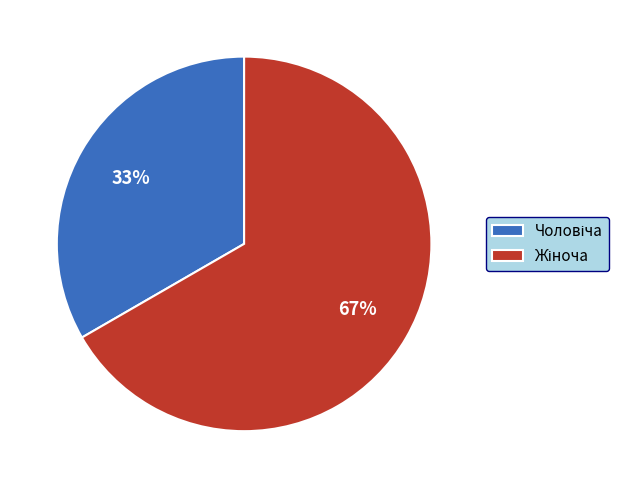

Is there a majority slice in this chart?

Yes